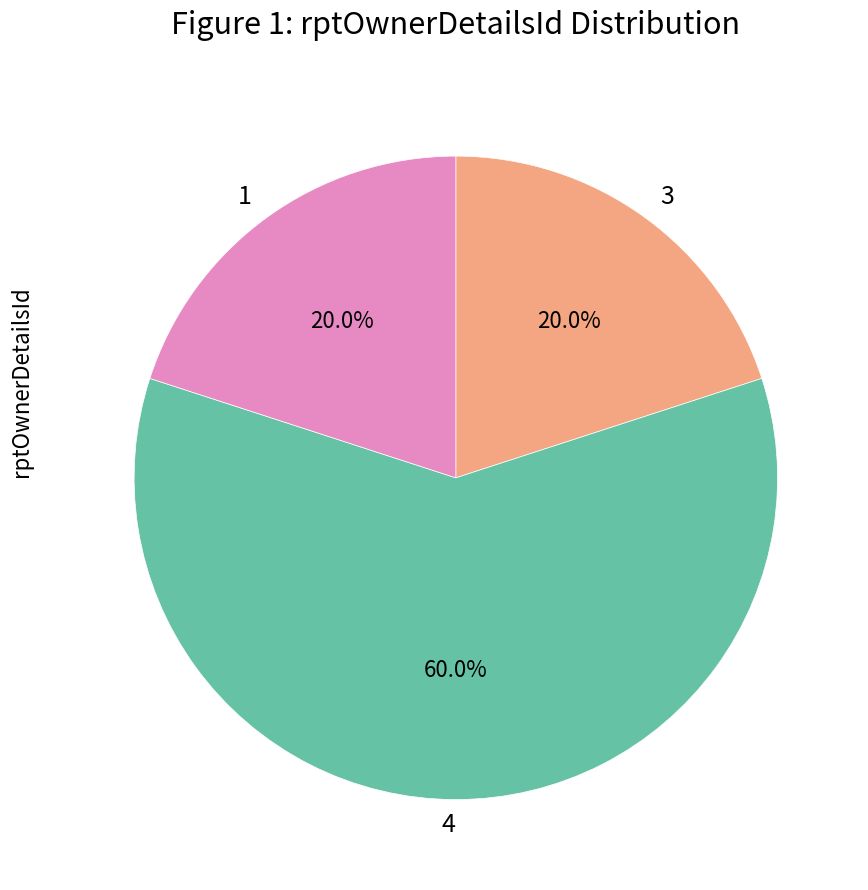

To the nearest percent, what is the difference between the 1 and 4 slice percentages?

40%